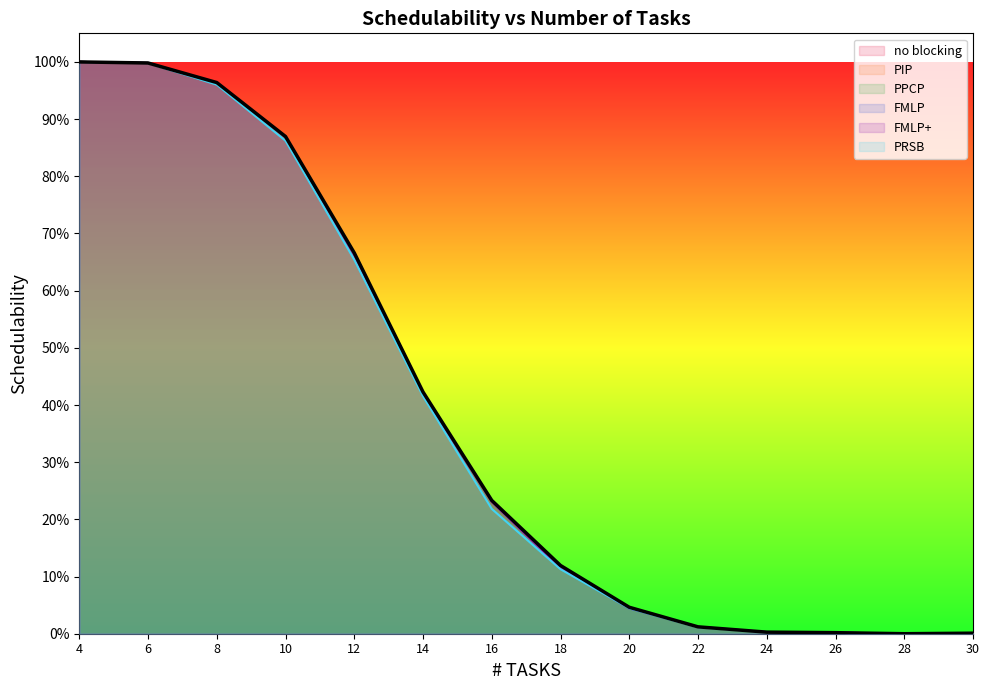

Rank the series at 22 from lowest to highest value.

PIP, PPCP, PRSB, no blocking, FMLP, FMLP+